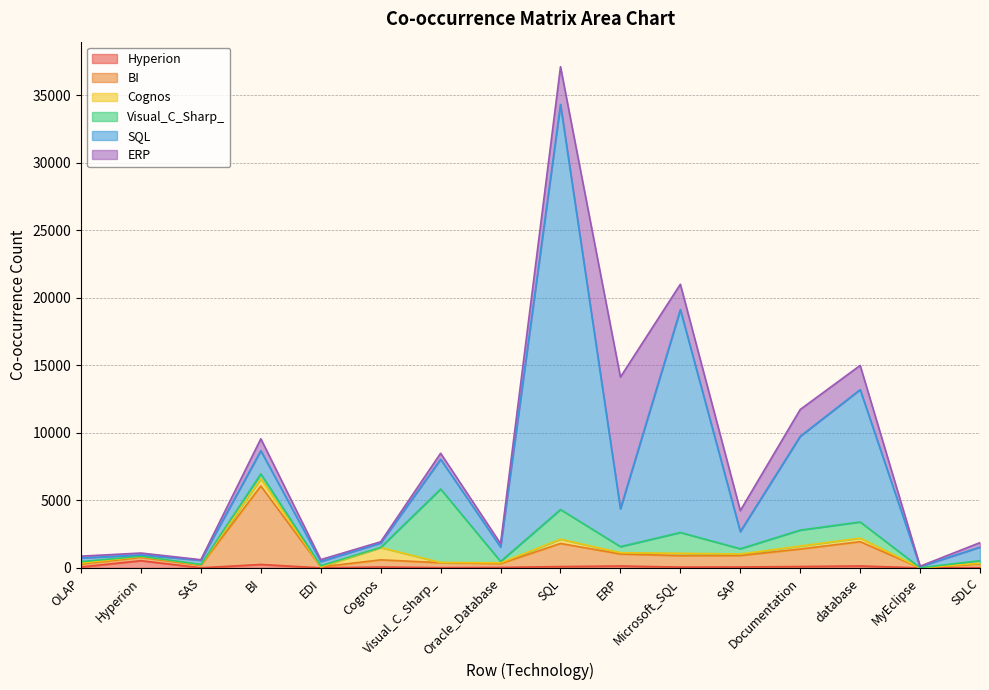

Reading left to right, what are all the values shown in this chart?

Hyperion: OLAP=67	Hyperion=531	SAS=4	BI=251	EDI=1	Cognos=64	Visual_C_Sharp_=18	Oracle_Database=34	SQL=96	ERP=139	Microsoft_SQL=57	SAP=65	Documentation=100	database=141	MyEclipse=0	SDLC=13
BI: OLAP=218	Hyperion=251	SAS=187	BI=5819	EDI=69	Cognos=531	Visual_C_Sharp_=364	Oracle_Database=282	SQL=1713	ERP=888	Microsoft_SQL=848	SAP=852	Documentation=1298	database=1799	MyEclipse=0	SDLC=289
Cognos: OLAP=62	Hyperion=64	SAS=35	BI=531	EDI=1	Cognos=912	Visual_C_Sharp_=16	Oracle_Database=58	SQL=313	ERP=97	Microsoft_SQL=174	SAP=108	Documentation=217	database=263	MyEclipse=0	SDLC=46
Visual_C_Sharp_: OLAP=116	Hyperion=18	SAS=27	BI=364	EDI=84	Cognos=16	Visual_C_Sharp_=5445	Oracle_Database=102	SQL=2201	ERP=449	Microsoft_SQL=1544	SAP=392	Documentation=1185	database=1199	MyEclipse=10	SDLC=185
SQL: OLAP=267	Hyperion=96	SAS=311	BI=1713	EDI=315	Cognos=313	Visual_C_Sharp_=2201	Oracle_Database=1065	SQL=30011	ERP=2797	Microsoft_SQL=16512	SAP=1269	Documentation=6948	database=9802	MyEclipse=78	SDLC=1004
ERP: OLAP=137	Hyperion=139	SAS=40	BI=888	EDI=141	Cognos=97	Visual_C_Sharp_=449	Oracle_Database=253	SQL=2797	ERP=9766	Microsoft_SQL=1878	SAP=1555	Documentation=1987	database=1795	MyEclipse=35	SDLC=334